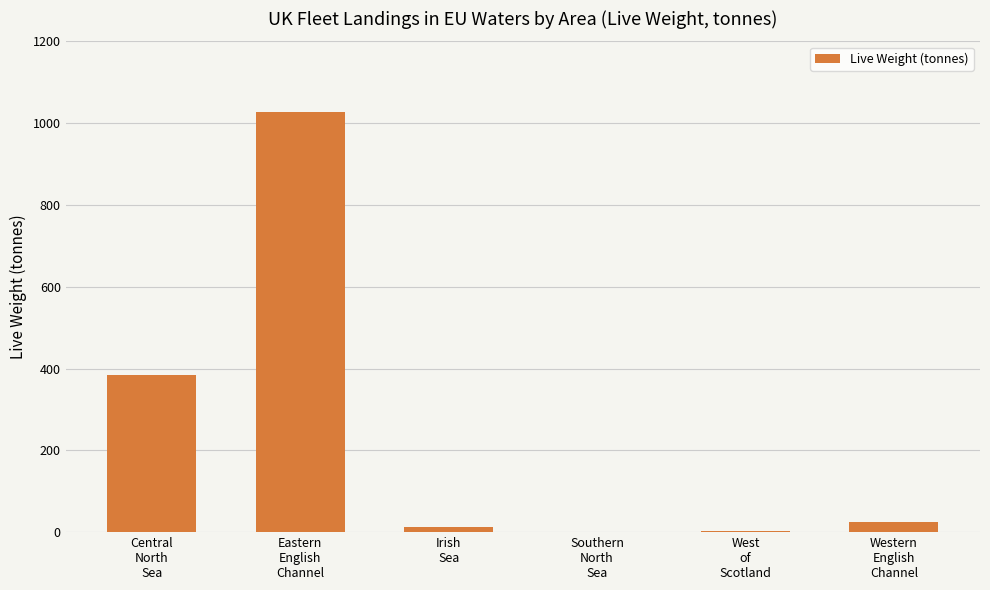

Does the chart contain stacked bars?

No